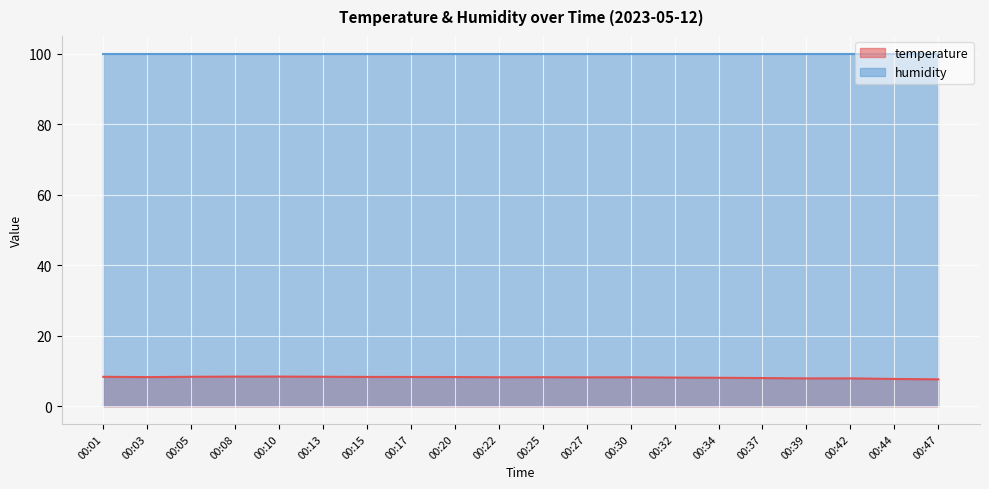

What is the minimum value shown in the chart?

7.7